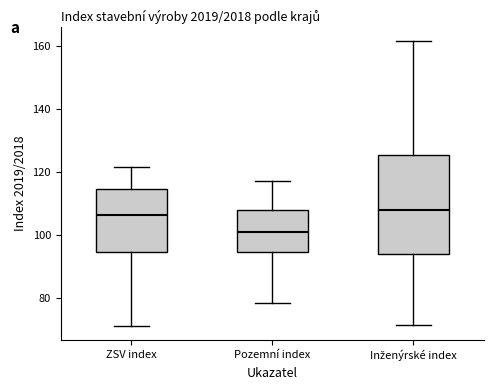

Which box is the tallest, from its lower edge to its upper edge?

Inženýrské index